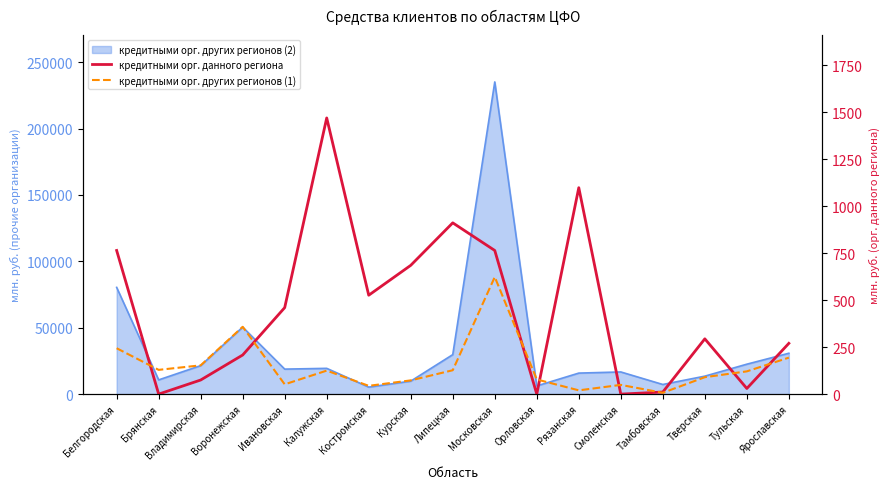

Is it true that кредитными орг. данного региона equals 30 at Тульская?

True